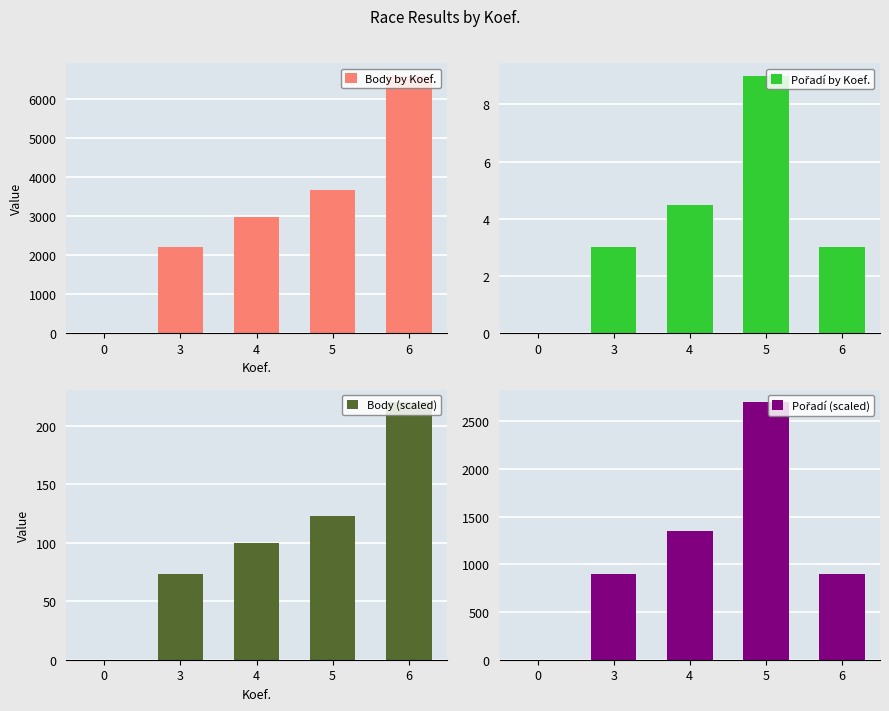

At how many categories does at least one series exceed 281?

4